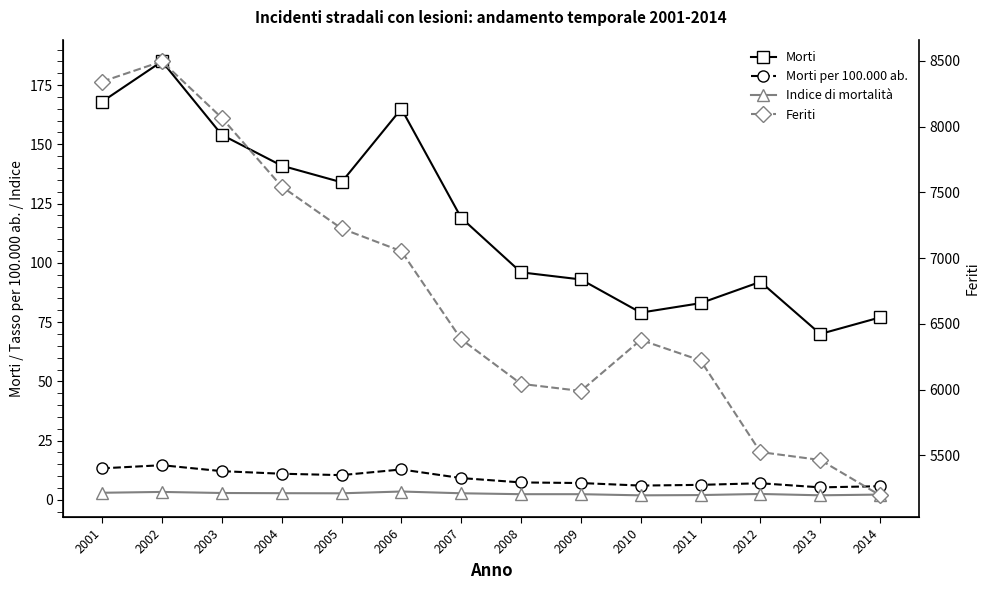

What is the value of the Morti per 100.000 ab. point at the 4th from the left?

11.0